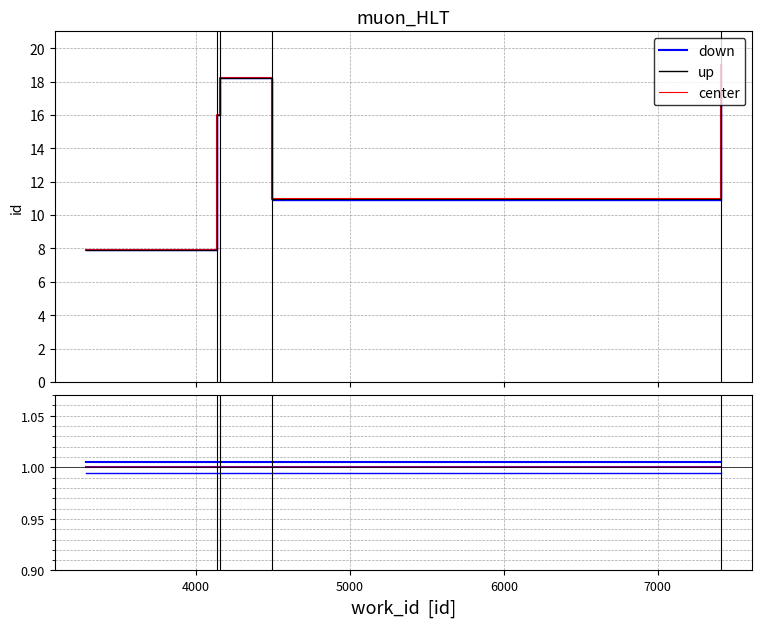

How many data points does each series have?

5